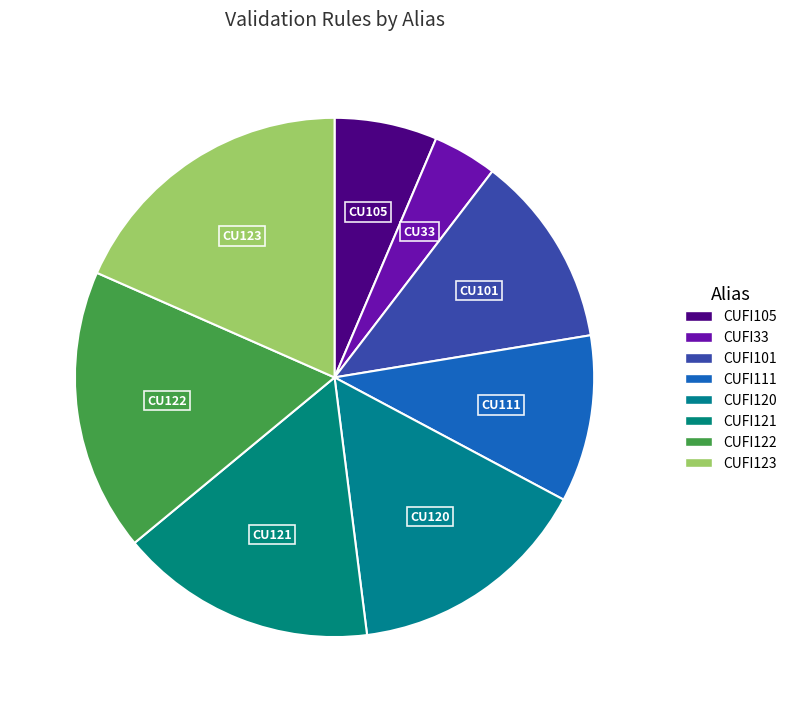

What percentage is NOT represented by CUFI122?

82.4%